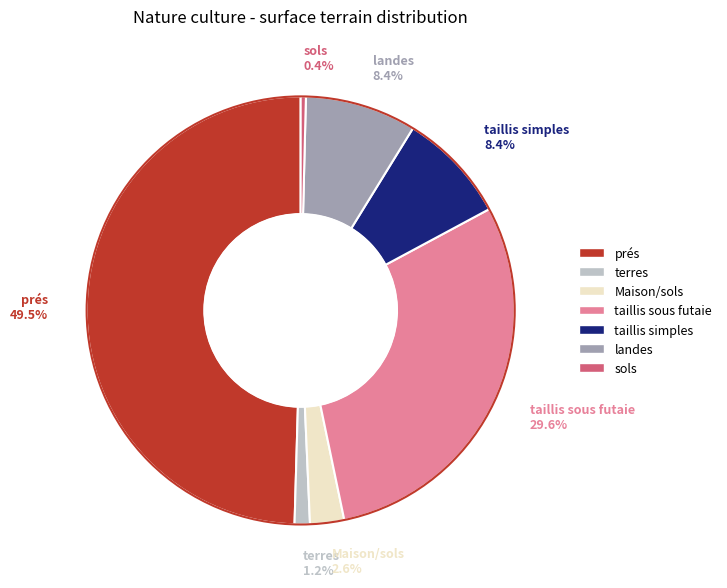

Is it true that taillis sous futaie is 30% of the pie?

True